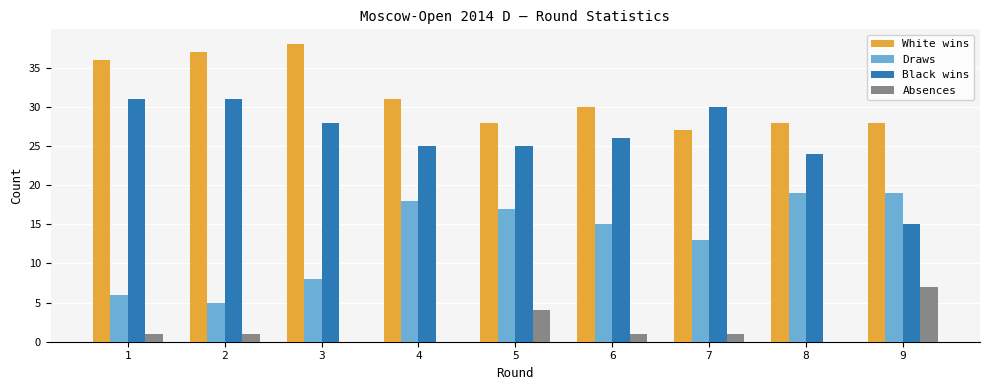

At which label is Absences closest to 3?

5